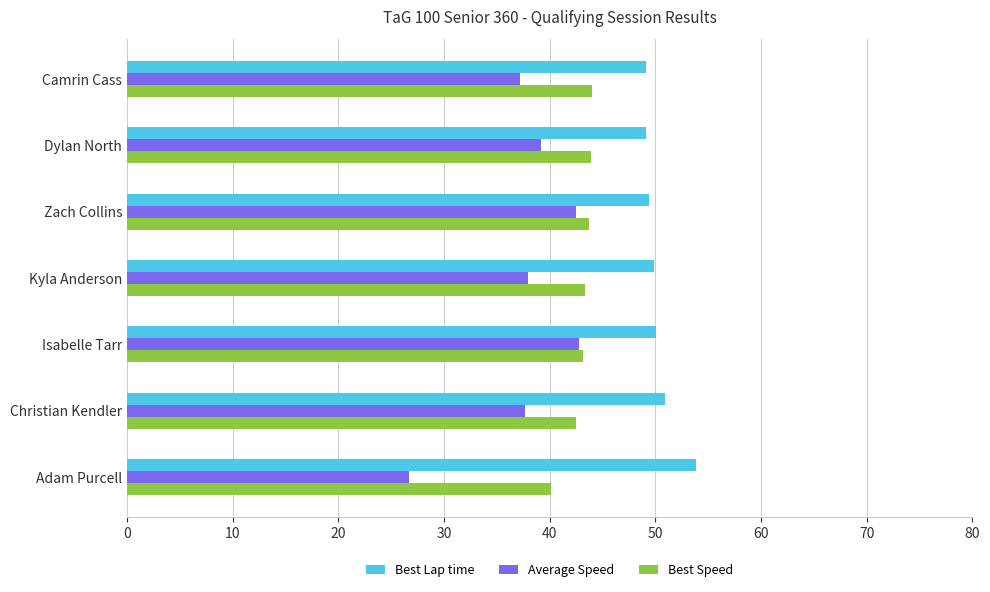

Which series has the widest spread of values?

Average Speed